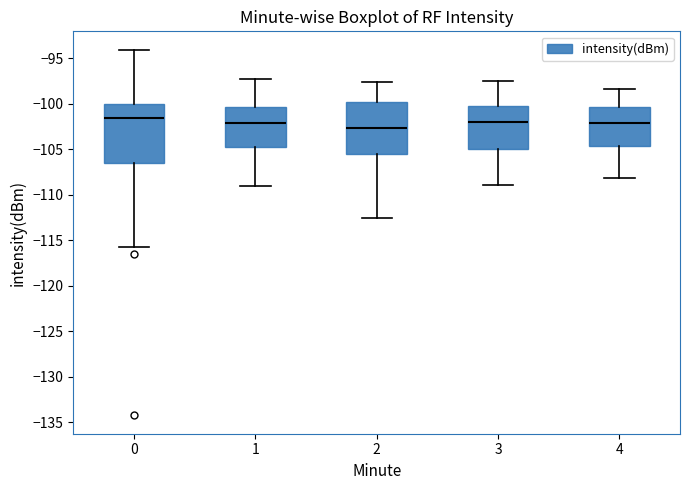

Where is the upper edge of the box at x = 2 on the y-axis? The values are not printed on the chart, so give them approximately, as read against the axis.

-100.0